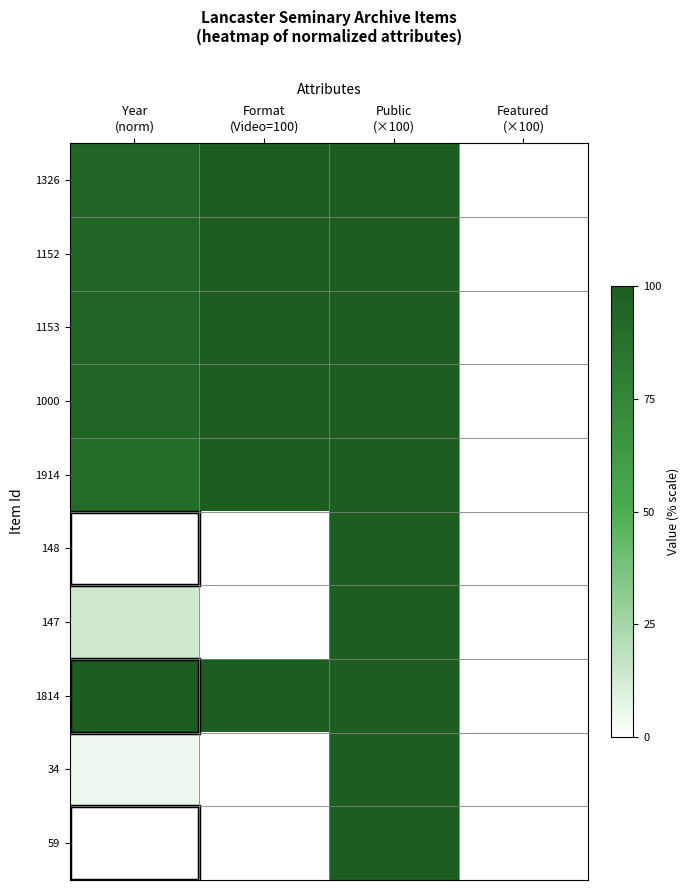

At how many categories does at least one series exceed 77?

3